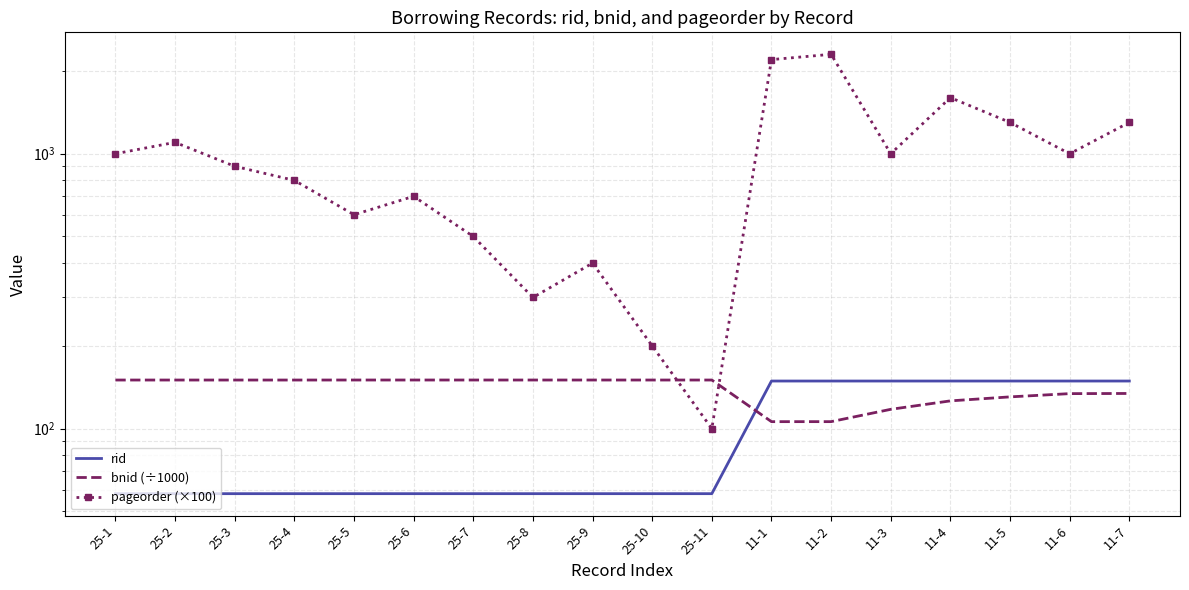

Reading left to right, extract all data points from this chart.

rid: 25-1=58.0	25-2=58.0	25-3=58.0	25-4=58.0	25-5=58.0	25-6=58.0	25-7=58.0	25-8=58.0	25-9=58.0	25-10=58.0	25-11=58.0	11-1=149.0	11-2=149.0	11-3=149.0	11-4=149.0	11-5=149.0	11-6=149.0	11-7=149.0
bnid (÷1000): 25-1=150.2	25-2=150.3	25-3=150.2	25-4=150.2	25-5=150.3	25-6=150.3	25-7=150.3	25-8=150.3	25-9=150.3	25-10=150.3	25-11=150.3	11-1=106.0	11-2=106.0	11-3=117.6	11-4=126.2	11-5=130.5	11-6=134.1	11-7=134.3
pageorder (×100): 25-1=1000.0	25-2=1100.0	25-3=900.0	25-4=800.0	25-5=600.0	25-6=700.0	25-7=500.0	25-8=300.0	25-9=400.0	25-10=200.0	25-11=100.0	11-1=2200.0	11-2=2300.0	11-3=1000.0	11-4=1600.0	11-5=1300.0	11-6=1000.0	11-7=1300.0